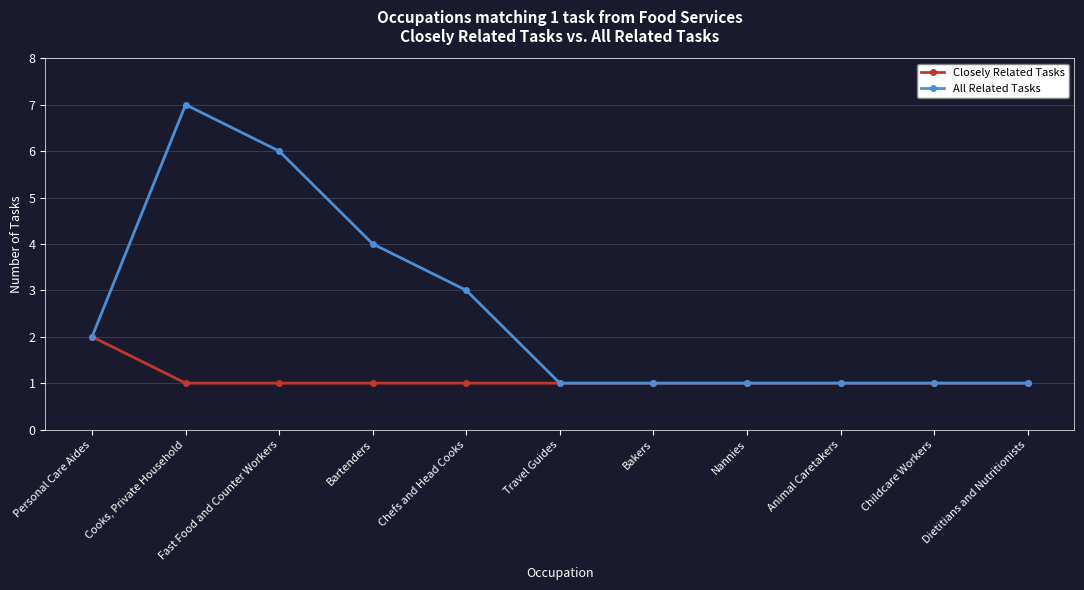

Reading right to left, transcribe all the data shown in this chart.

Closely Related Tasks: 1	1	1	1	1	1	1	1	1	1	2
All Related Tasks: 1	1	1	1	1	1	3	4	6	7	2